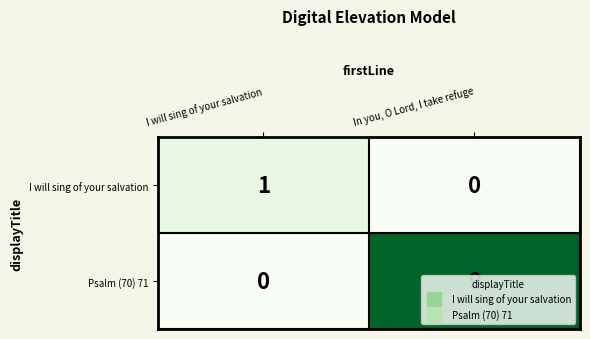

List the series in order of their overall mean, highest first.

Psalm (70) 71, I will sing of your salvation